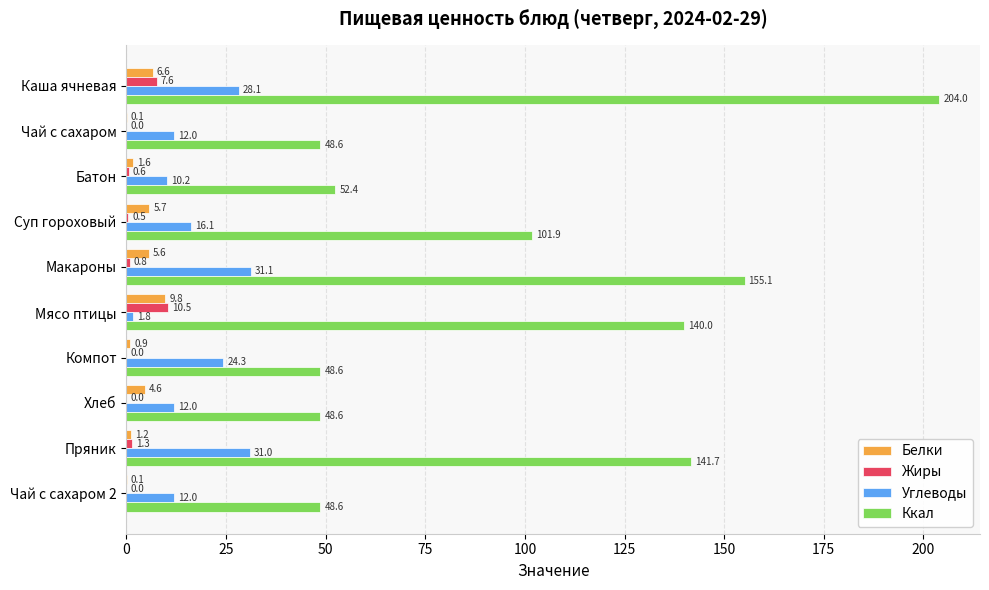

Which series has the largest total across all categories?

Ккал